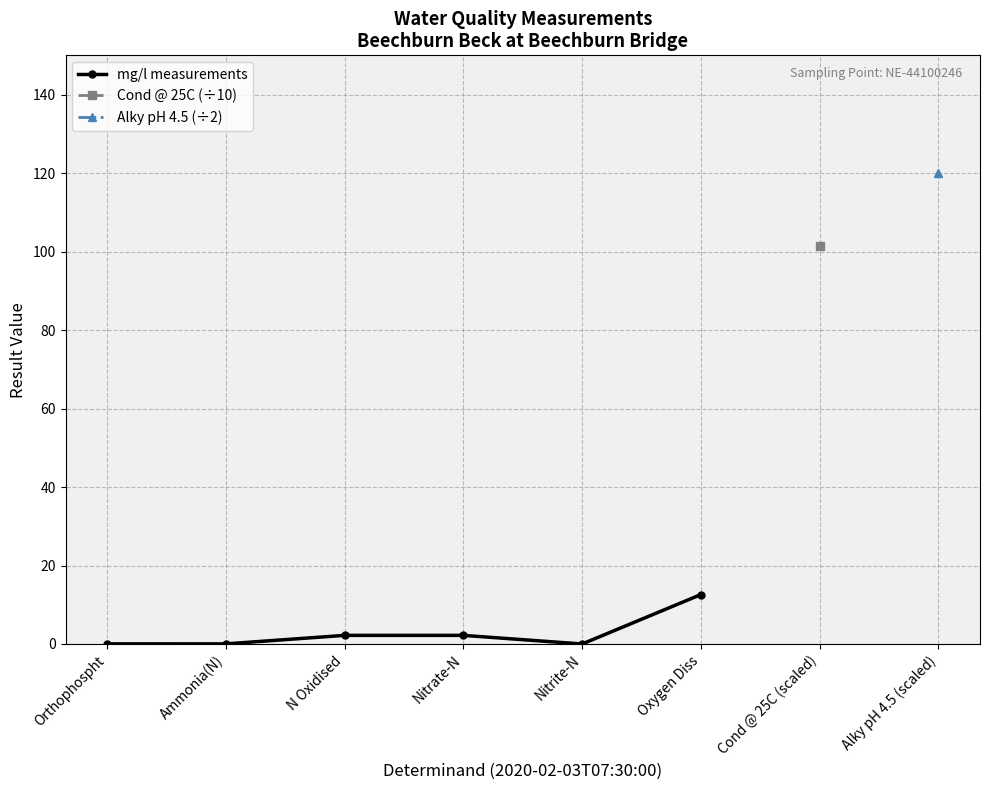

Reading left to right, what are all the values shown in this chart?

Orthophospht=0.0	Ammonia(N)=0.0	N Oxidised=2.2	Nitrate-N=2.2	Nitrite-N=0.0	Oxygen Diss=12.6